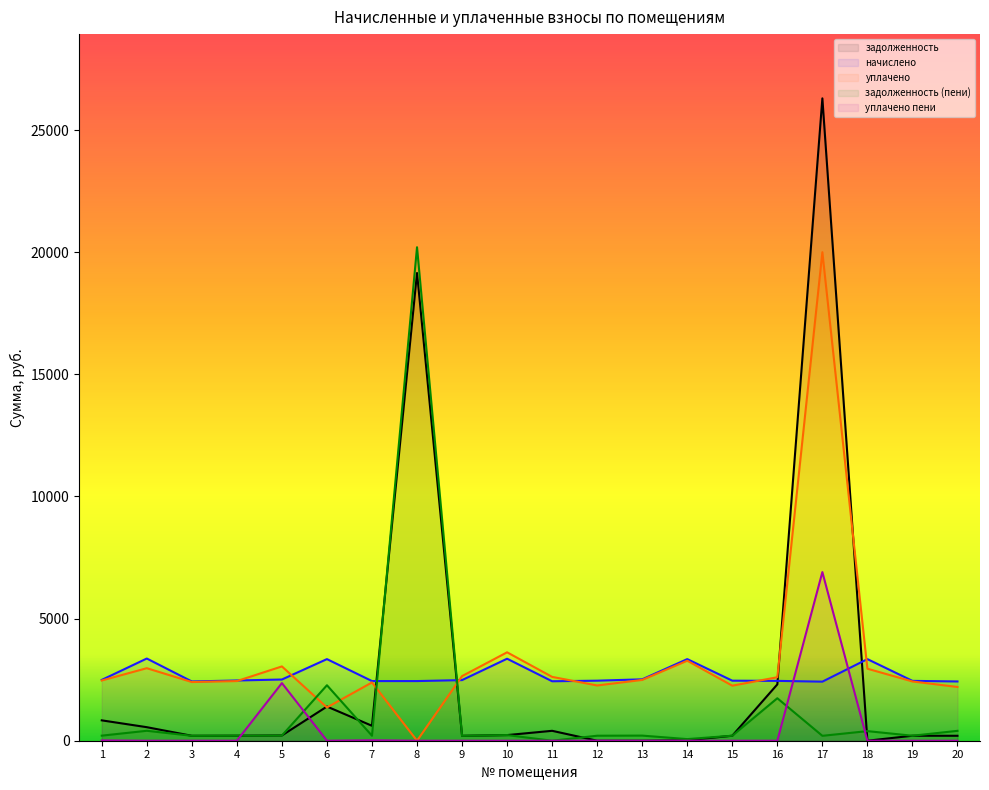

In задолженность (пени), how many points are lower than both neighbors (excluding endpoints)?

7